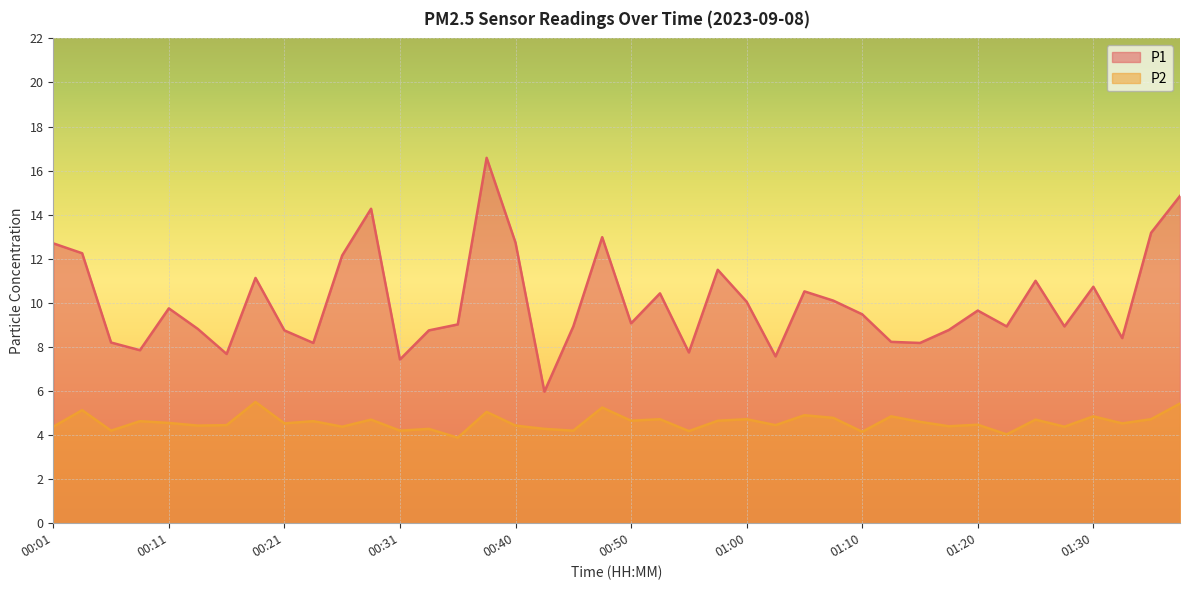

What position from the left is 00:01?

1